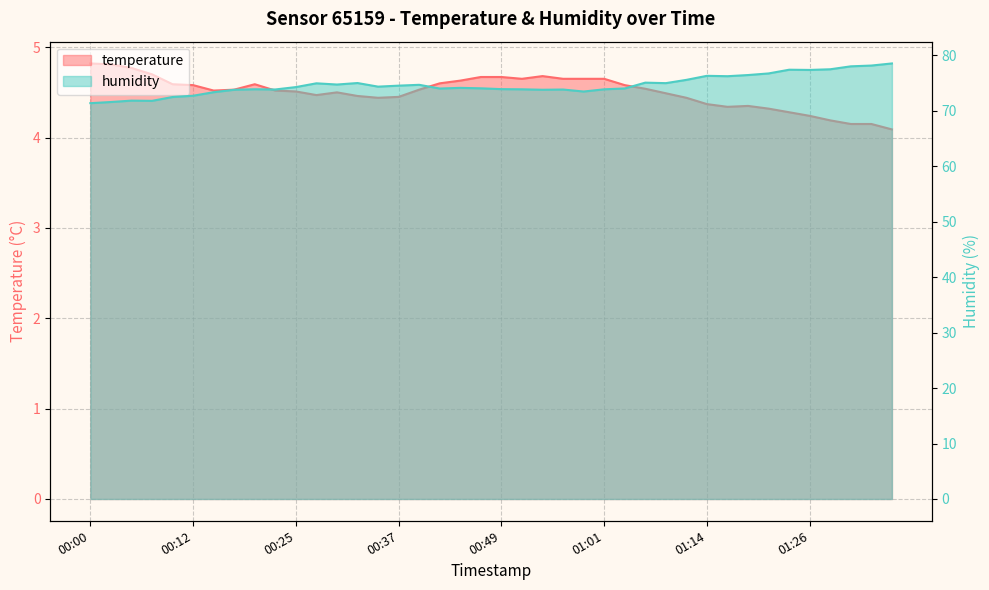

Which series has the largest total across all categories?

humidity